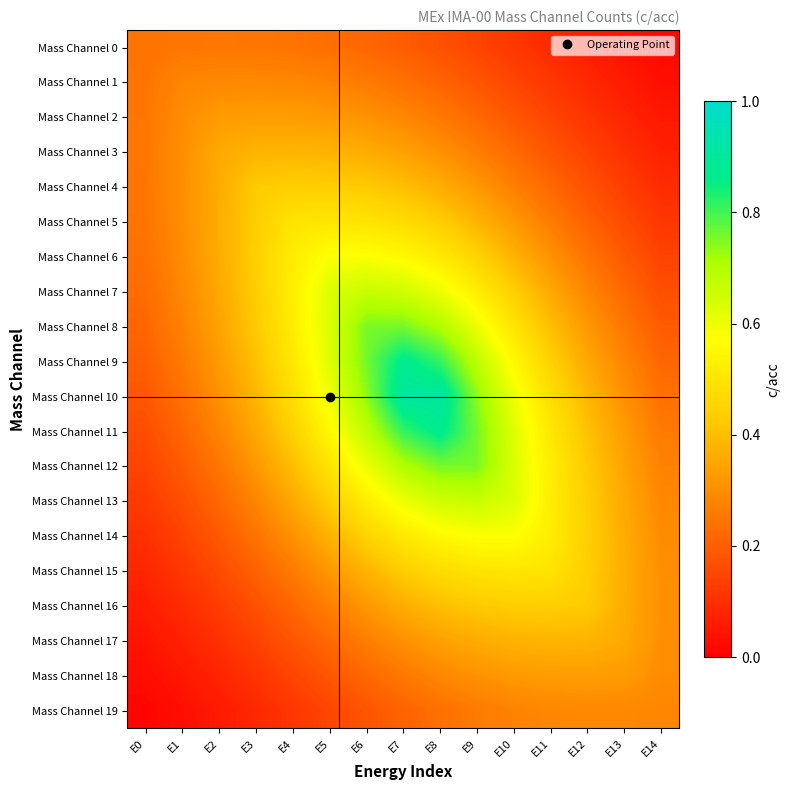

Which series has the largest range (max minus min)?

Mass Channel 10